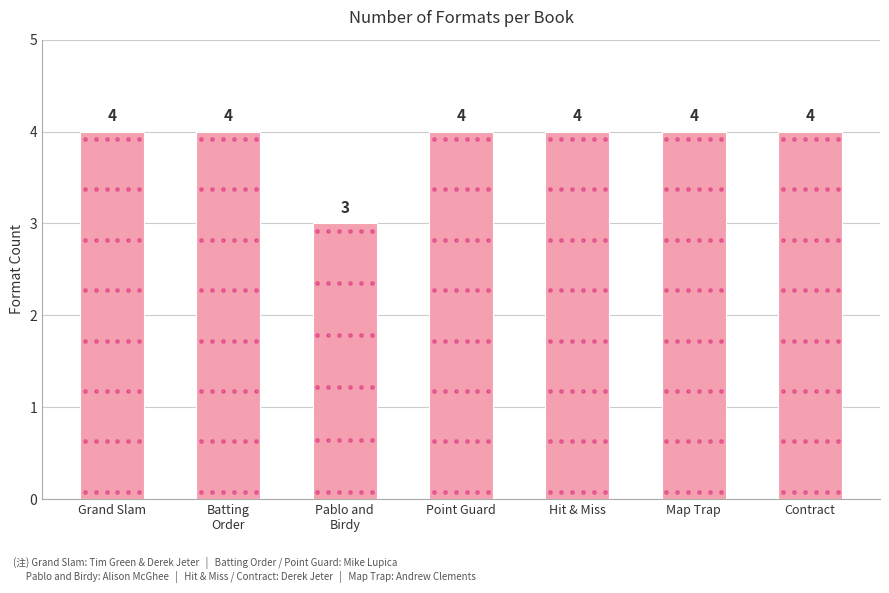

Reading left to right, list all the values displayed in this chart.

4	4	3	4	4	4	4